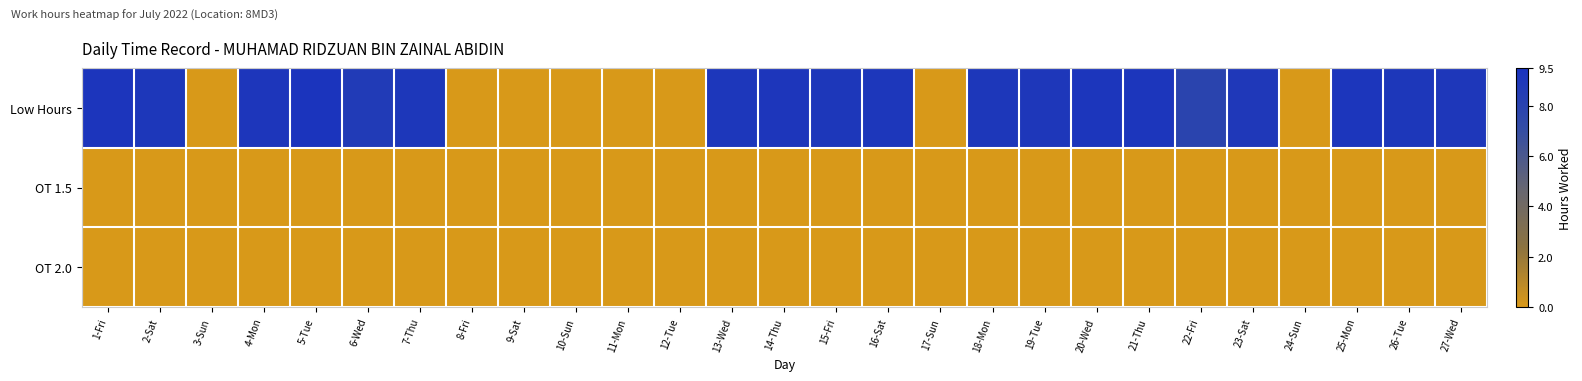

At which category does the chart reach its peak across all series?

5-Tue